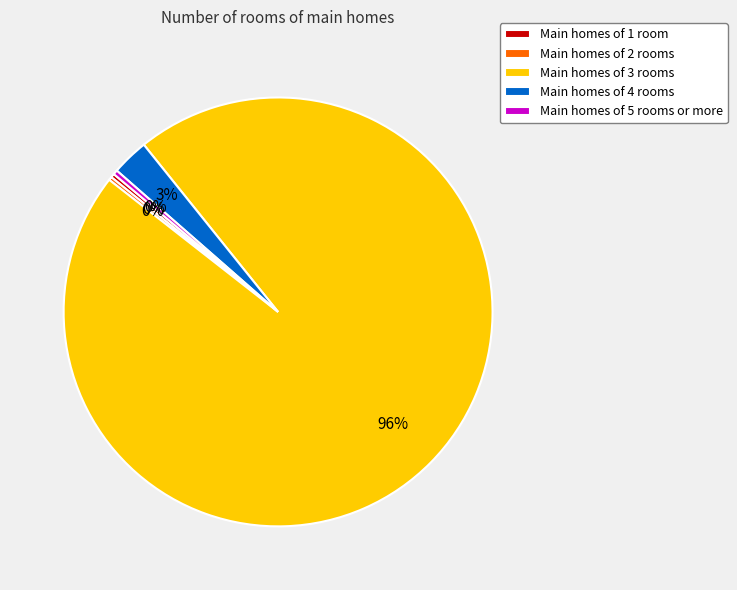

Combined, do Main homes of 4 rooms and Main homes of 1 room account for over 50%?

No